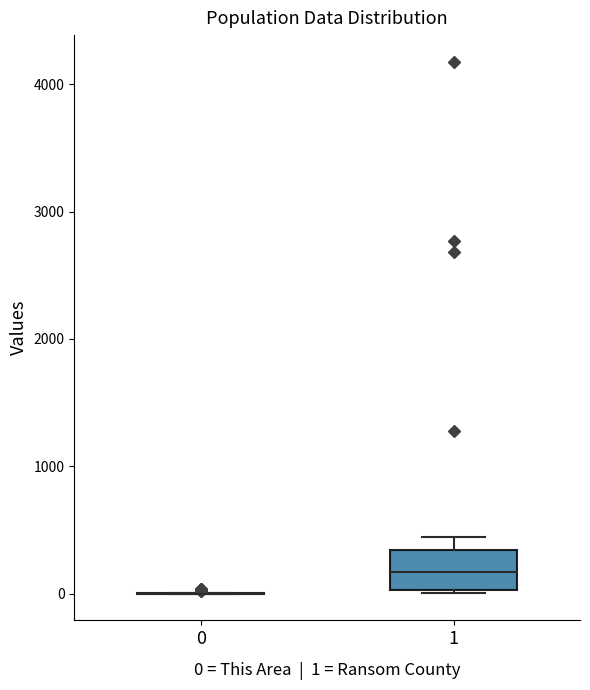

Which box is the tallest, from its lower edge to its upper edge?

1